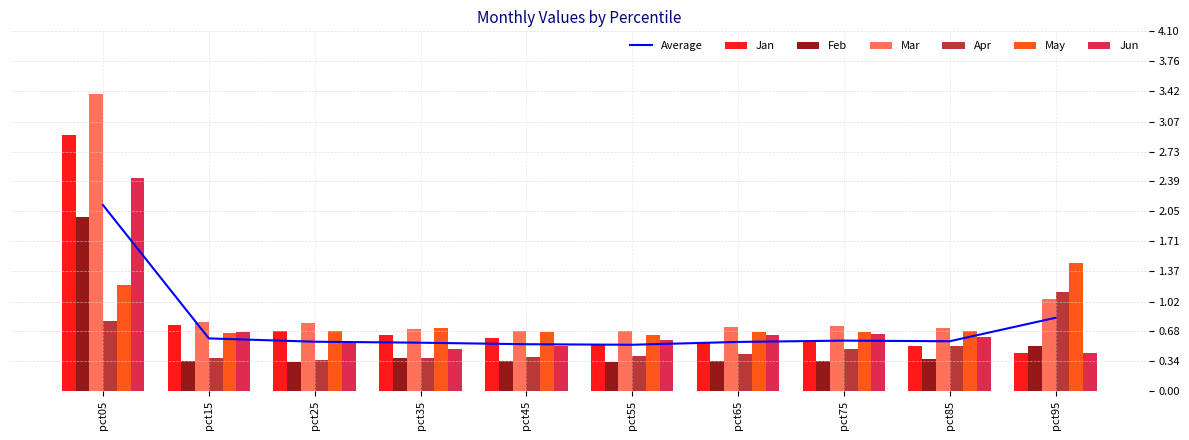

Is the value of Jan at pct45 greater than the value of Apr at pct75?

Yes